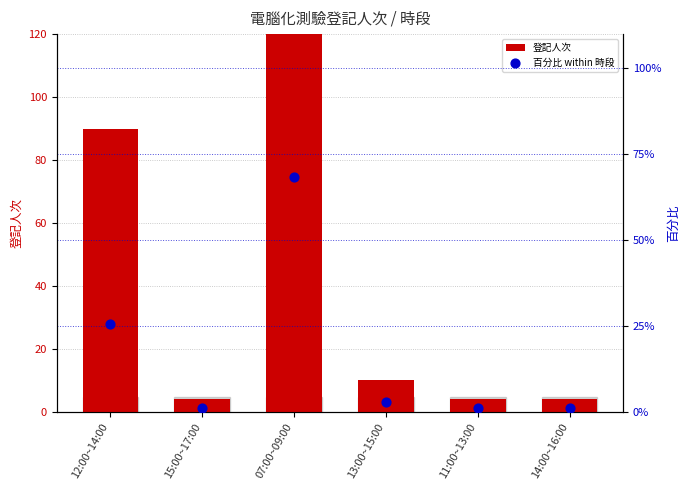

At how many categories does at least one series exceed 240?

1